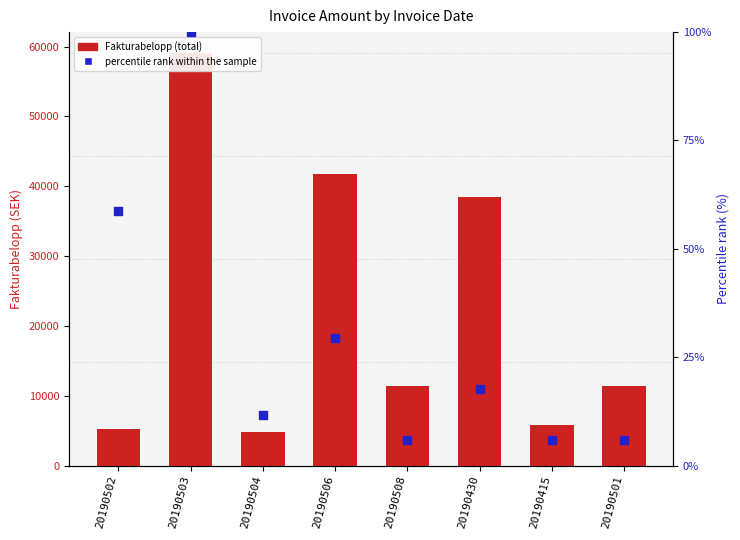

At which category is the sum across all series the highest?

20190503